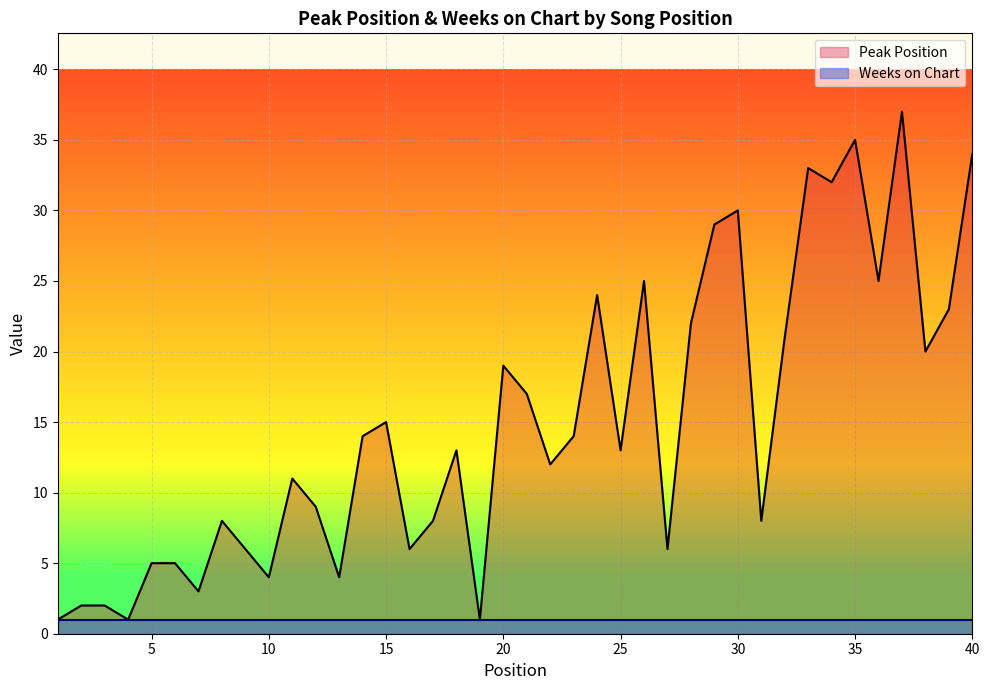

The chart shows a value of 35 at 35. True or false?

True